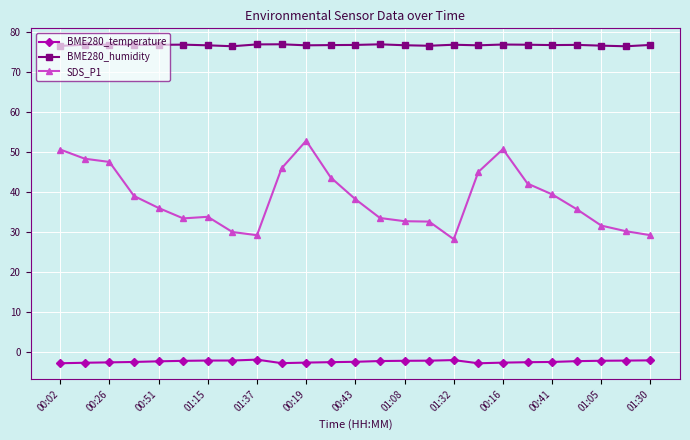

Which series has the largest total across all categories?

BME280_humidity